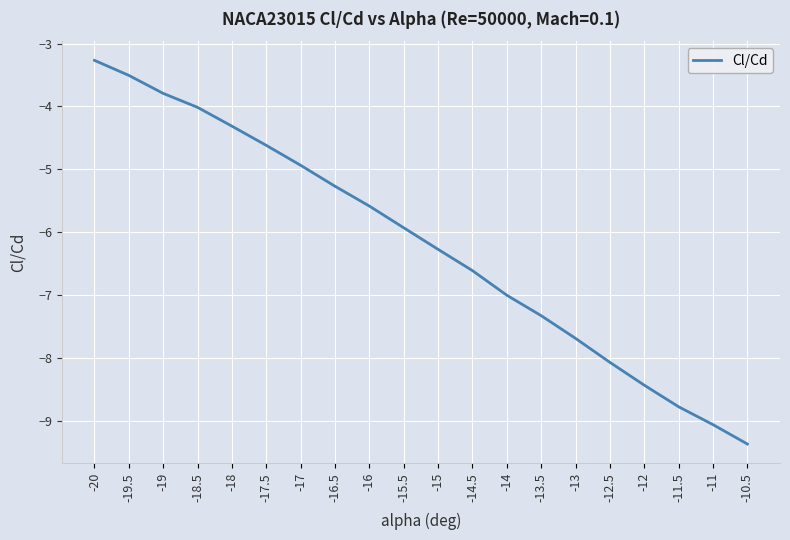

What position from the left is -14?

13